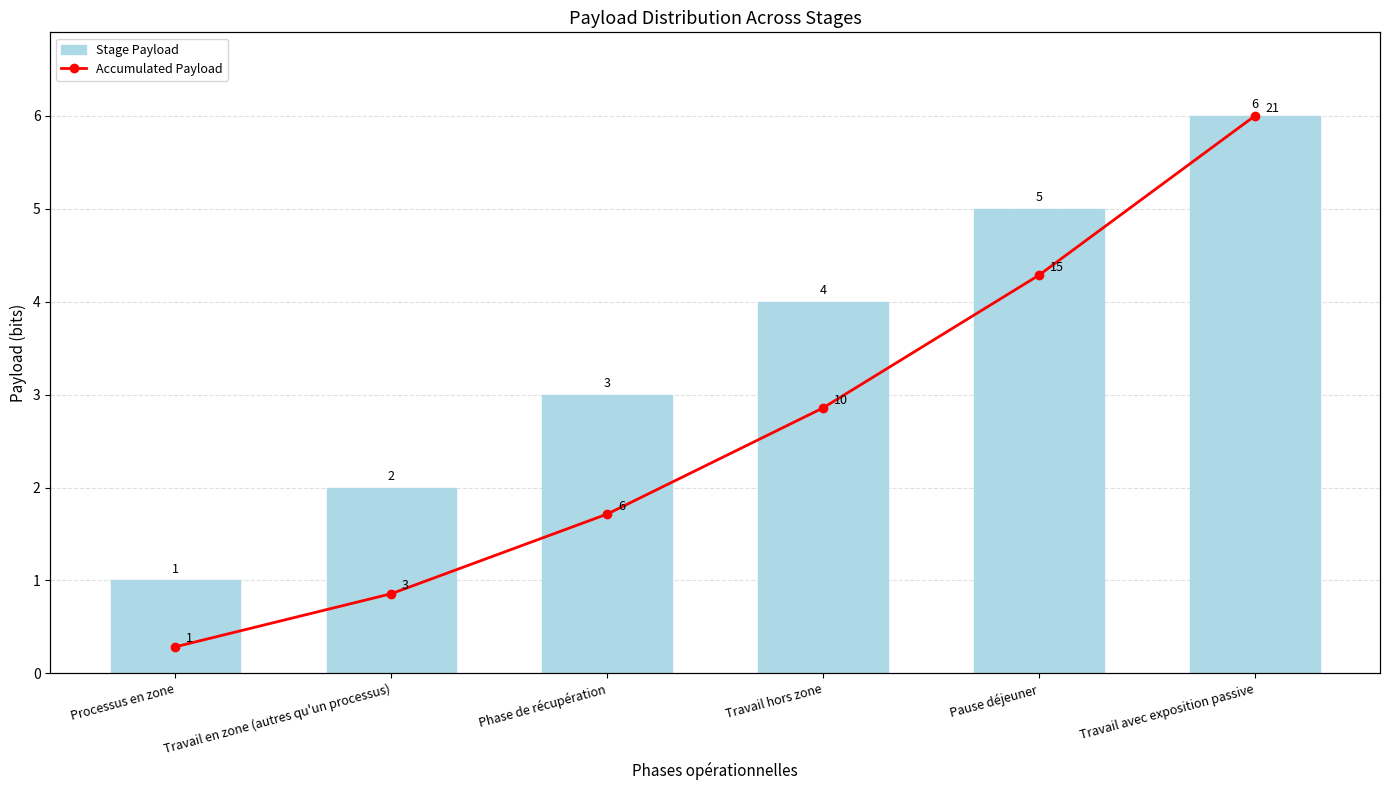

At which label is Accumulated Payload closest to 11?

Travail hors zone